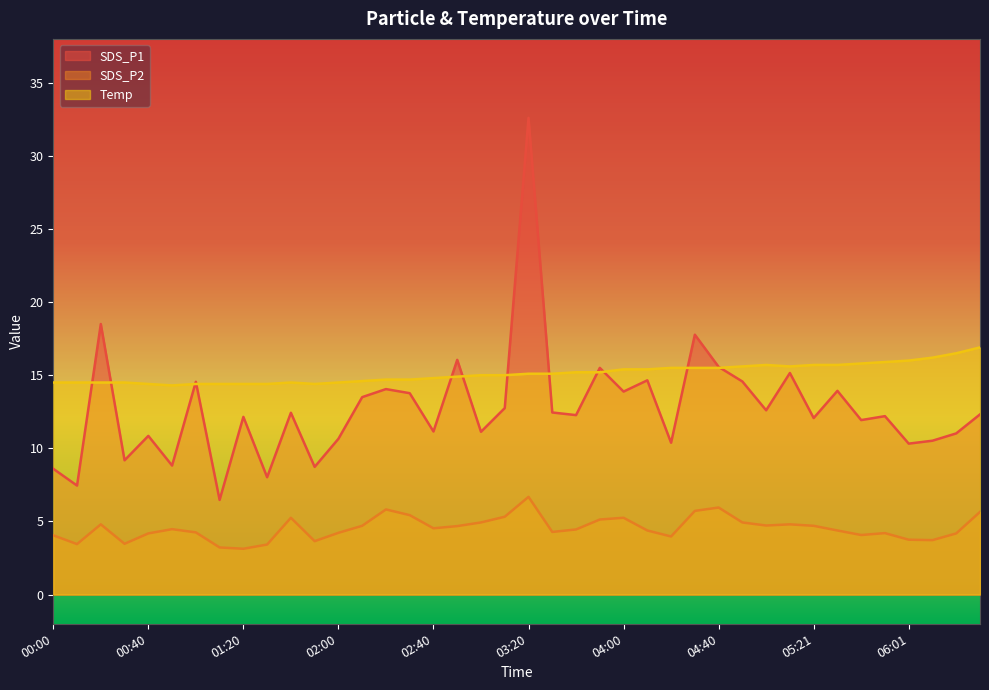

True or false: Temp and SDS_P2 cross at least once.

False